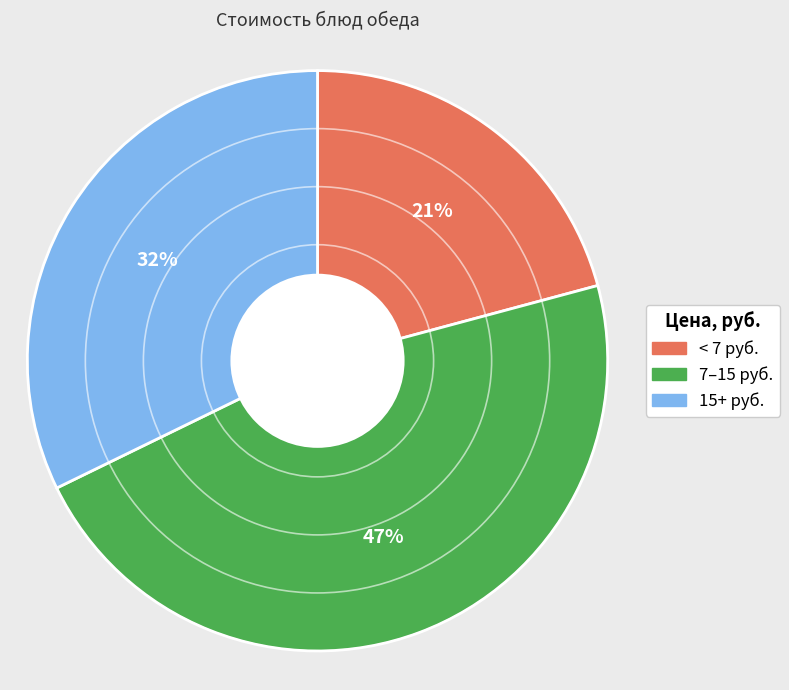

Is there any slice that represents more than half of the pie?

No